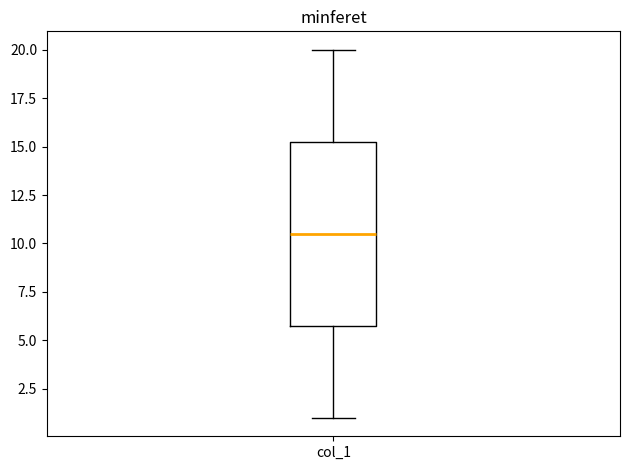

Read this box plot against the y-axis: the position of the median line, the range covered by the box, and the ends of both whiskers. The values are not printed on the chart, so give them approximately, as read against the axis.

median 10.5, box 6.0 to 15.5, whiskers 1.0 to 20.0